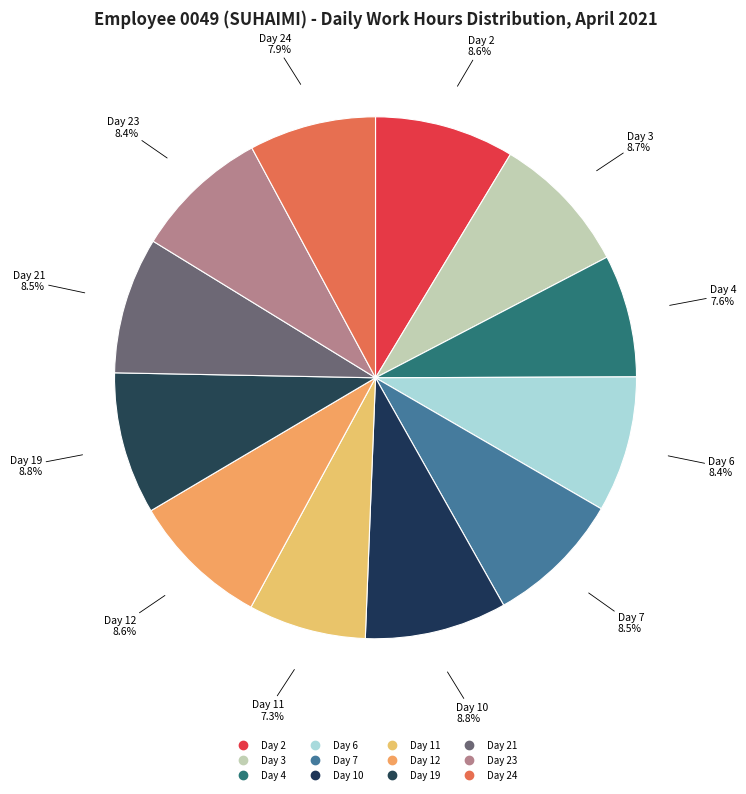

How many slices are in this pie chart?

12